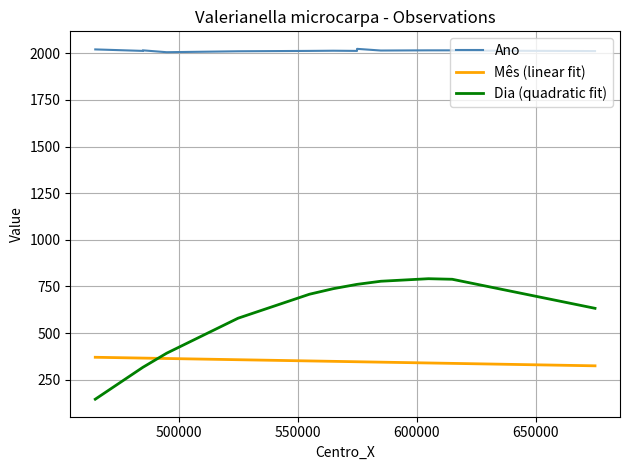

What is the sum of all Ano values?

28205.0